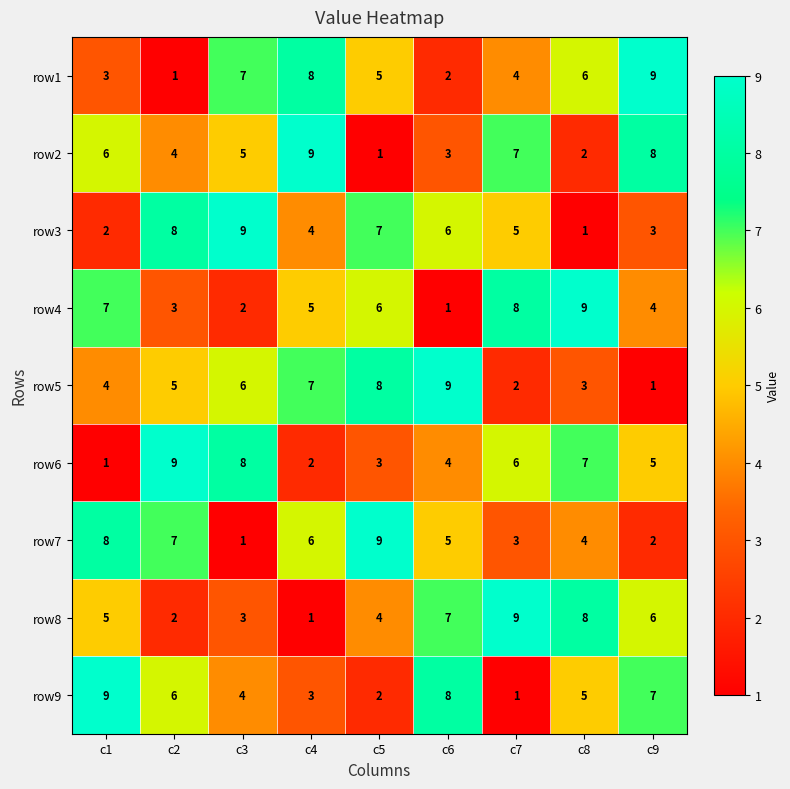

Rank the series at c9 from highest to lowest value.

row1, row2, row9, row8, row6, row4, row3, row7, row5